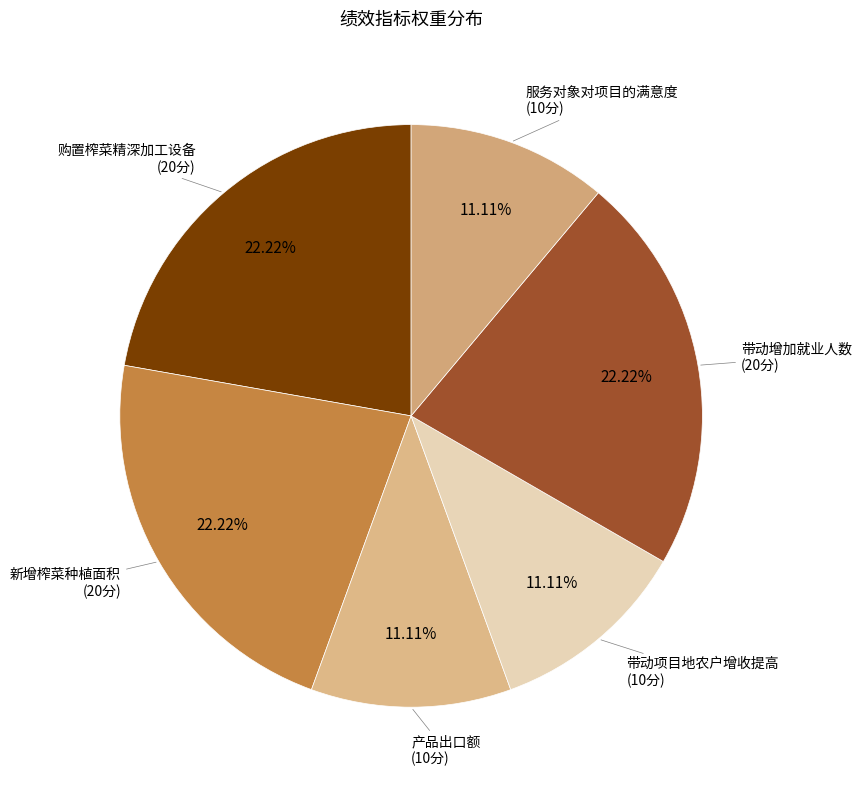

To the nearest percent, what percentage of the pie is 带动项目地农户增收提高?

11%